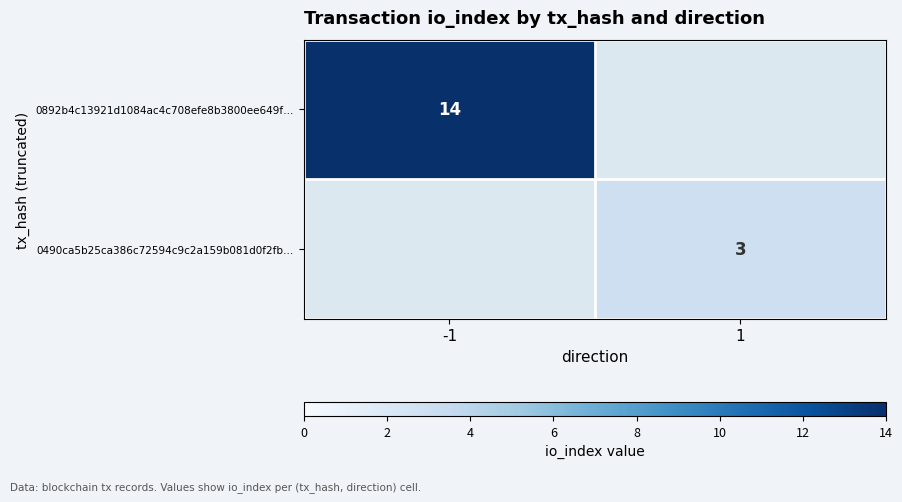

True or false: 0490ca5b25ca386c72594c9c2a159b081d0f2fb… has a value of 3 at 1.

True